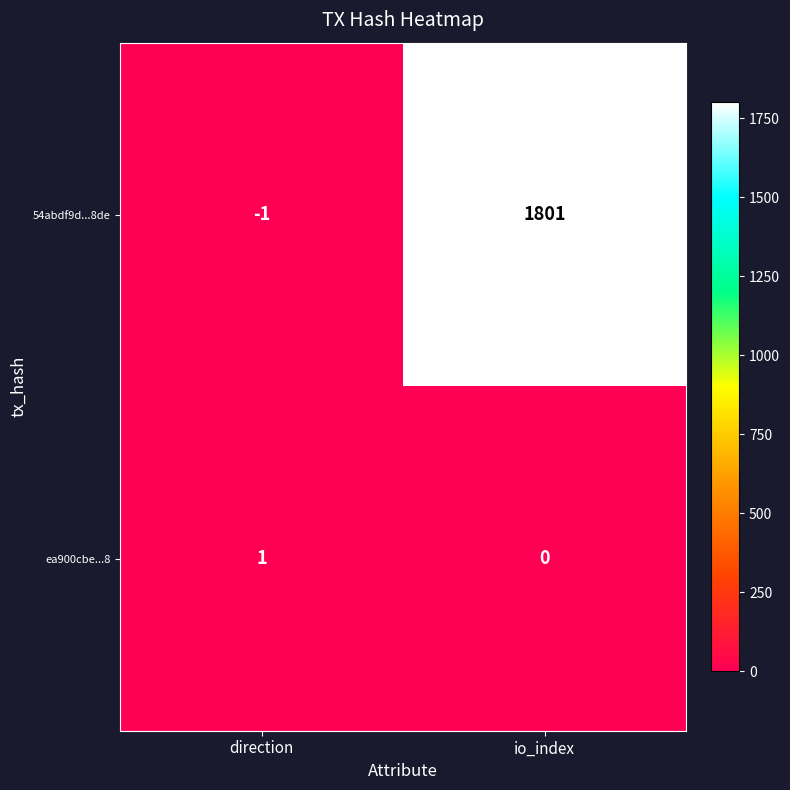

What is the spread (max minus min) of values at io_index?

1801